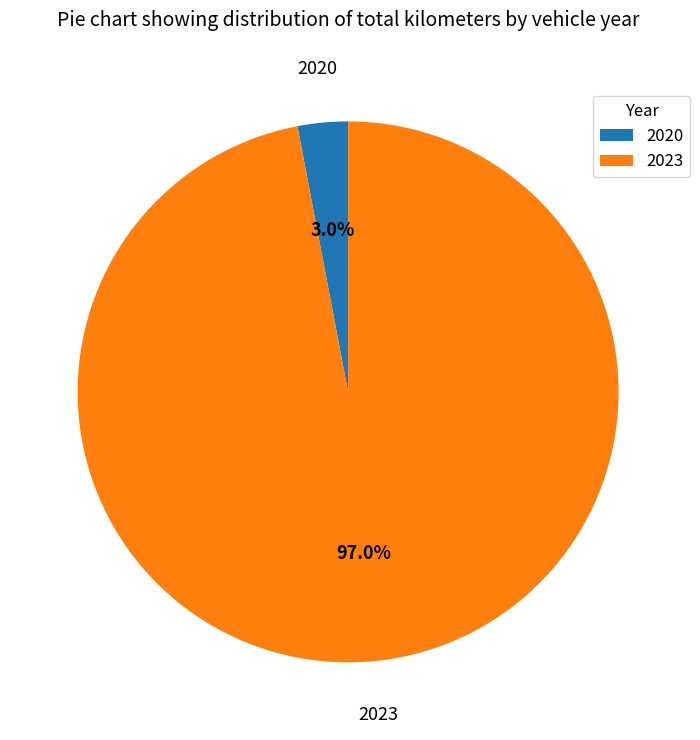

What percentage do 2023 and 2020 together represent?

100.0%